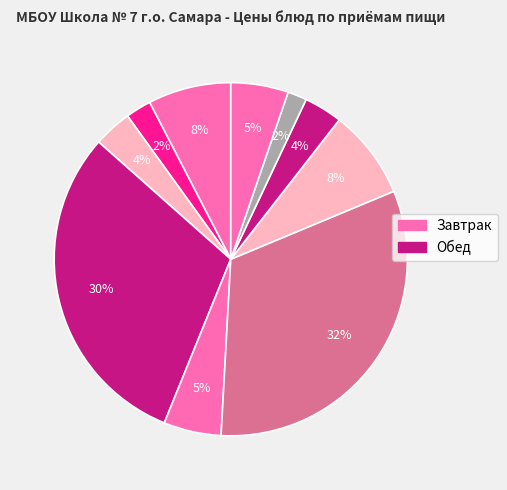

How many segments does this pie chart have?

10